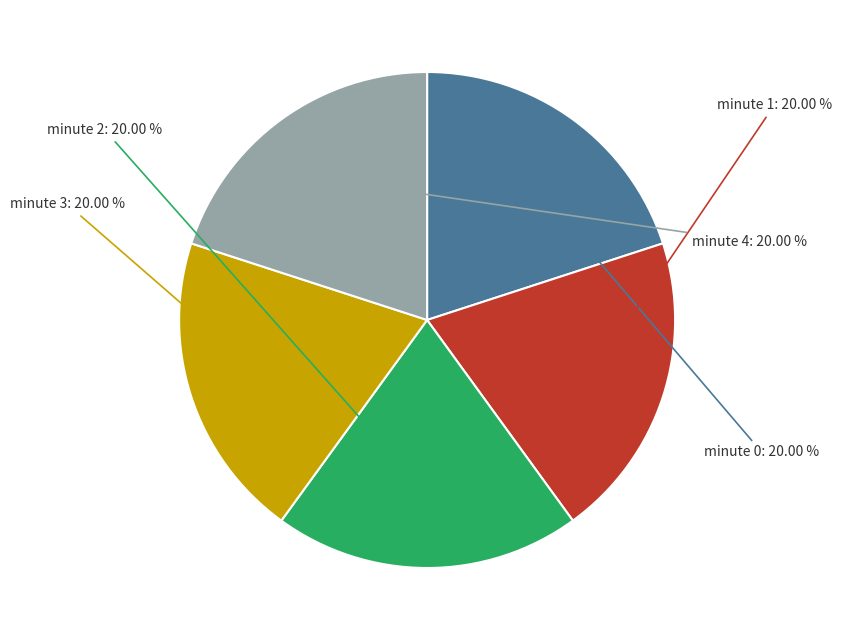

Do minute 0 and minute 3 together represent more than half of the pie?

No